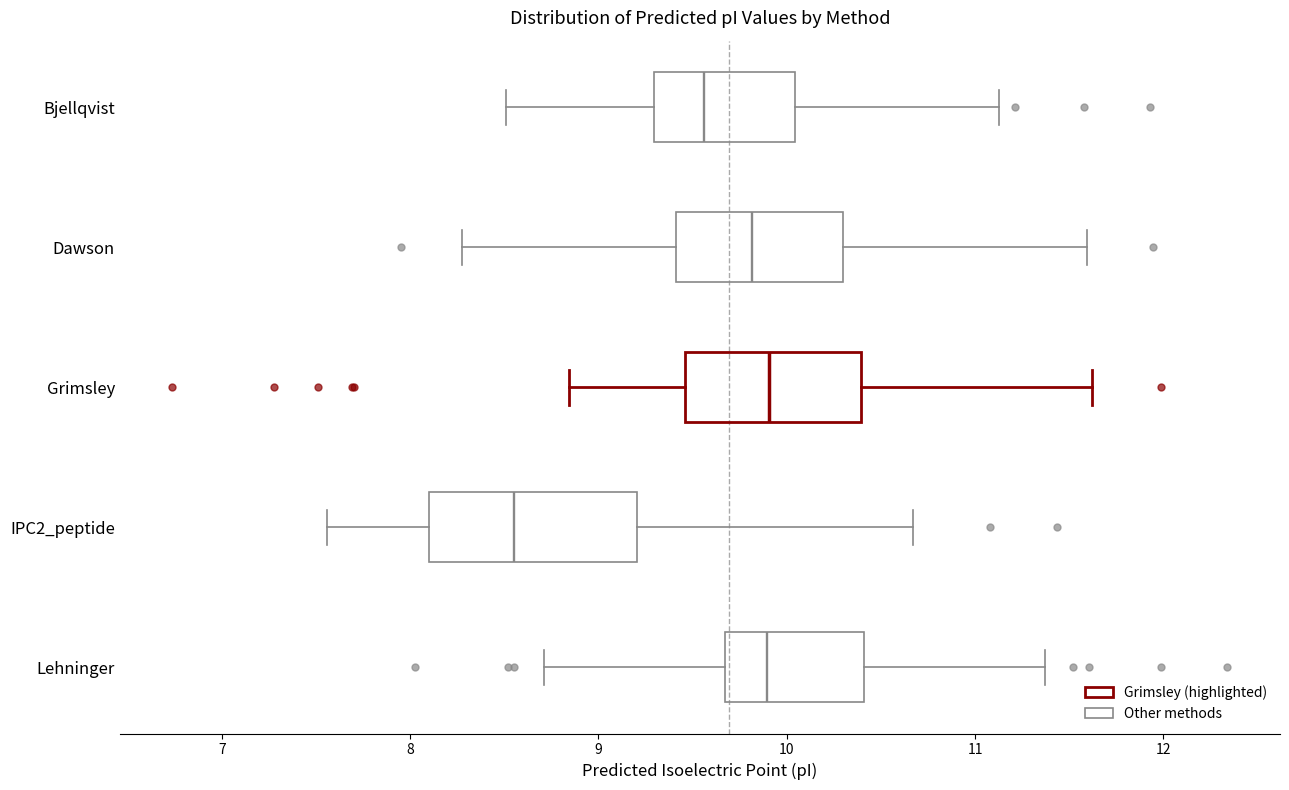

Which box's median line is the furthest to the left?

IPC2_peptide